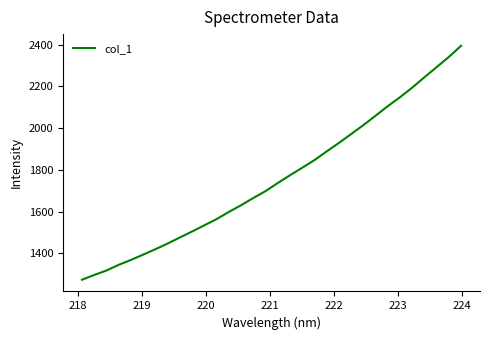

What is the maximum value shown in the chart?

2394.0